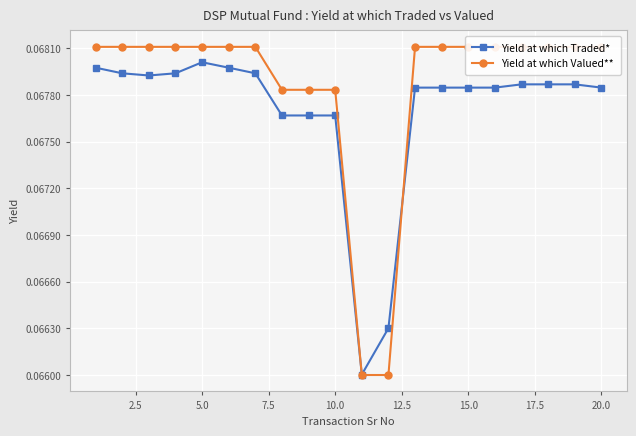

At which label does Yield at which Traded* reach its peak?

5.0